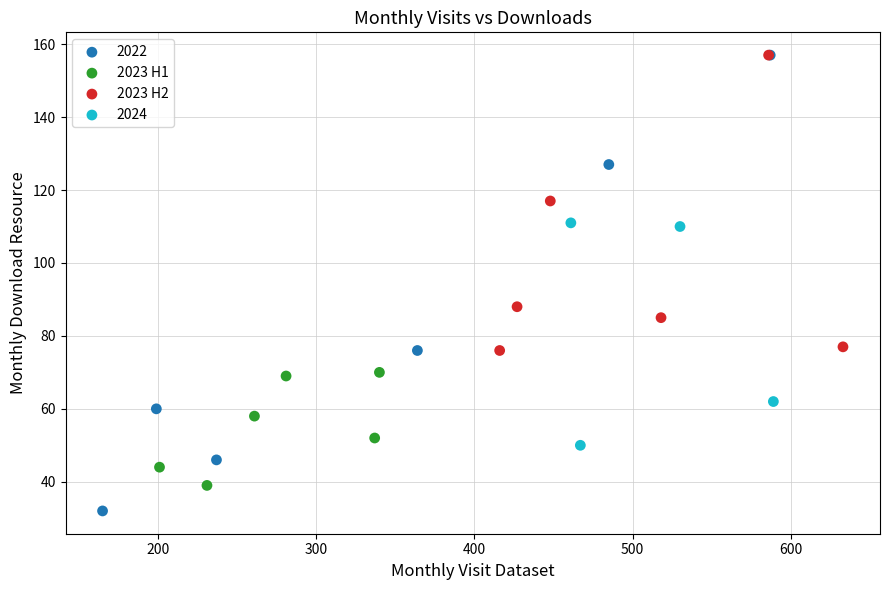

Which series contains the lowest Y value?

2022